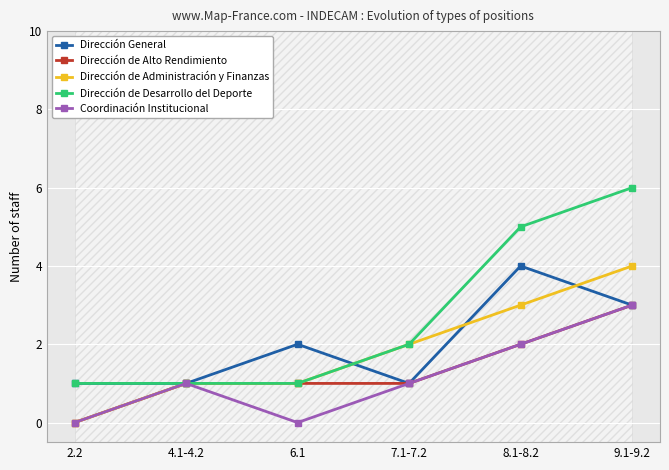

What is the maximum value for Dirección de Desarrollo del Deporte?

6